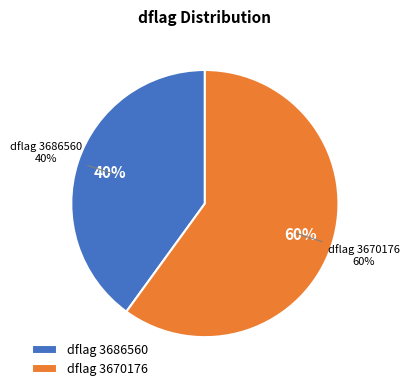

Do 7 and 17 together represent more than half of the pie?

No